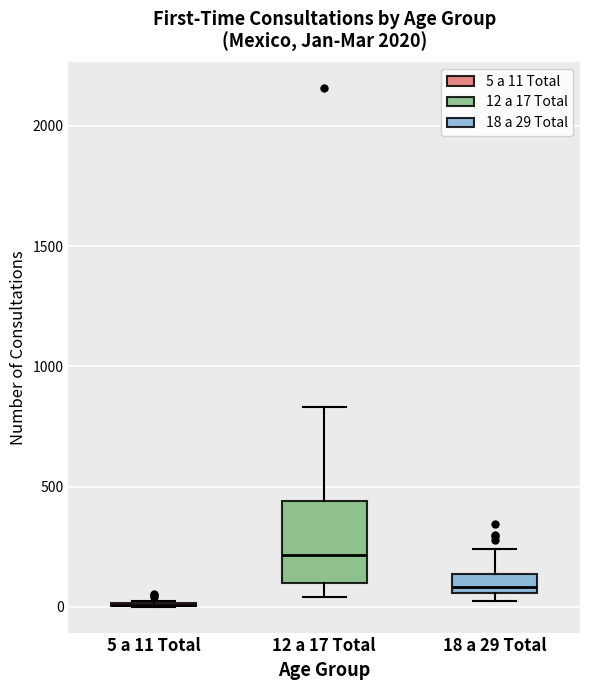

Reading left to right, read every box against the y-axis: the position of its median line, the range the box covers, and the ends of its whiskers. The values are not printed on the chart, so give them approximately, as read against the axis.

5 a 11 Total: box collapsed to a line at 0, whiskers 0 to 0
12 a 17 Total: median 200, box 100 to 450, whiskers 50 to 850
18 a 29 Total: median 100, box 50 to 150, whiskers 50 (just below the box's lower edge) to 250